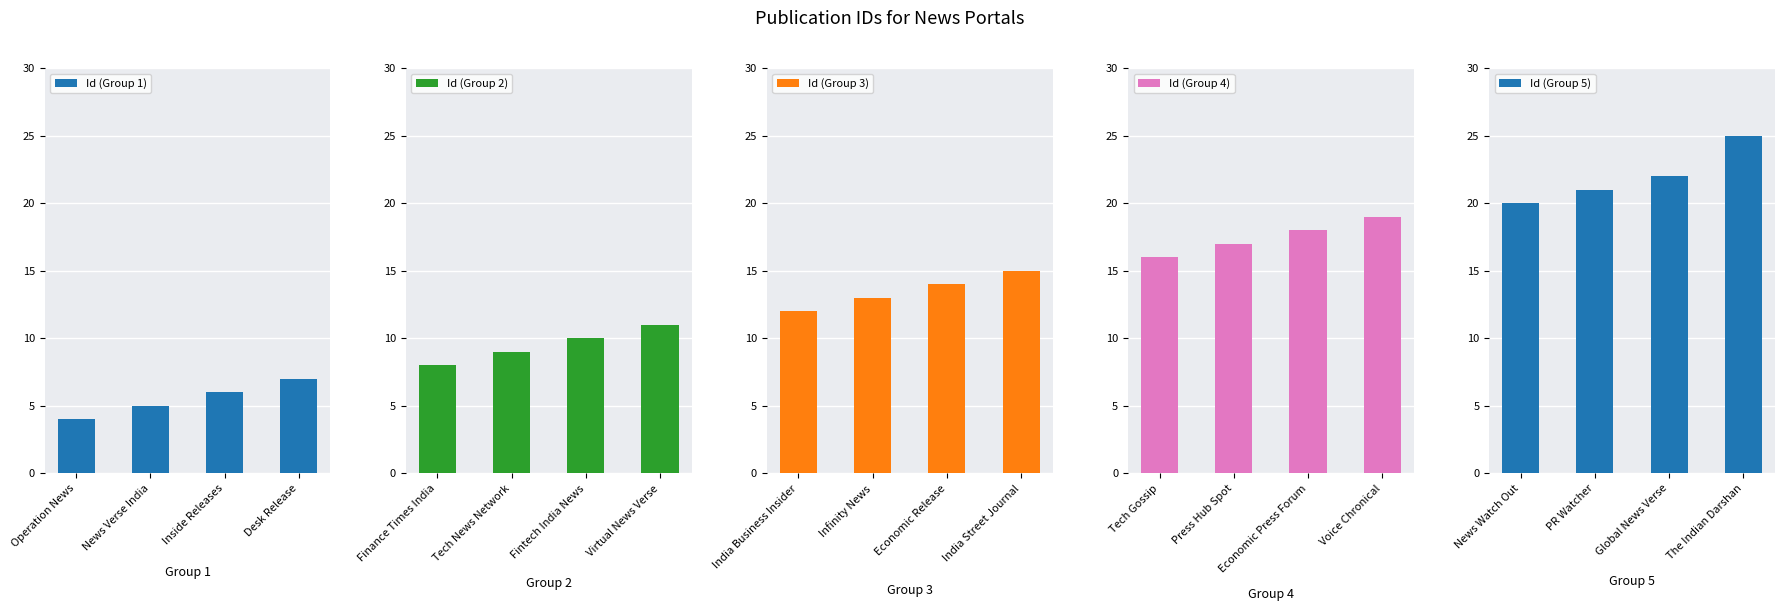

Which category has the highest value in the Id (Group 1) series?

Desk Release